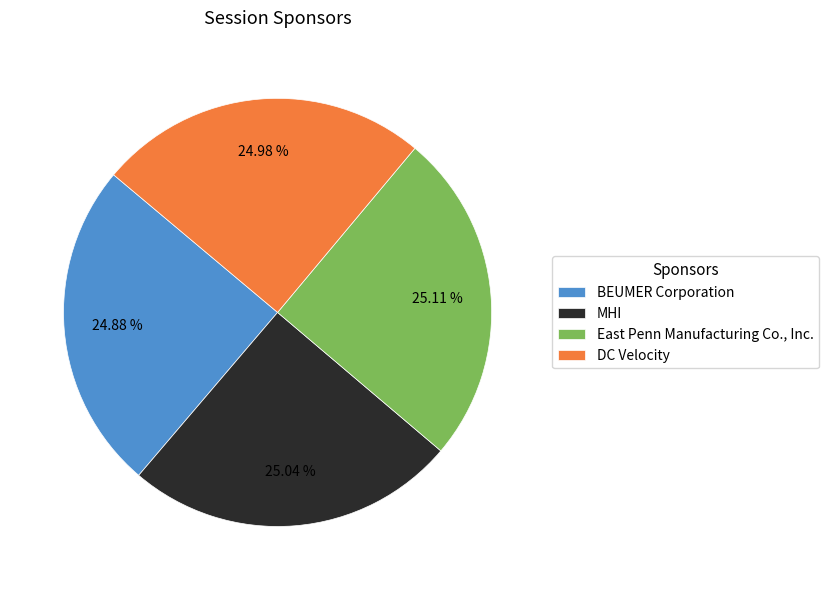

What percentage is the DC Velocity slice, to the nearest percent?

25%